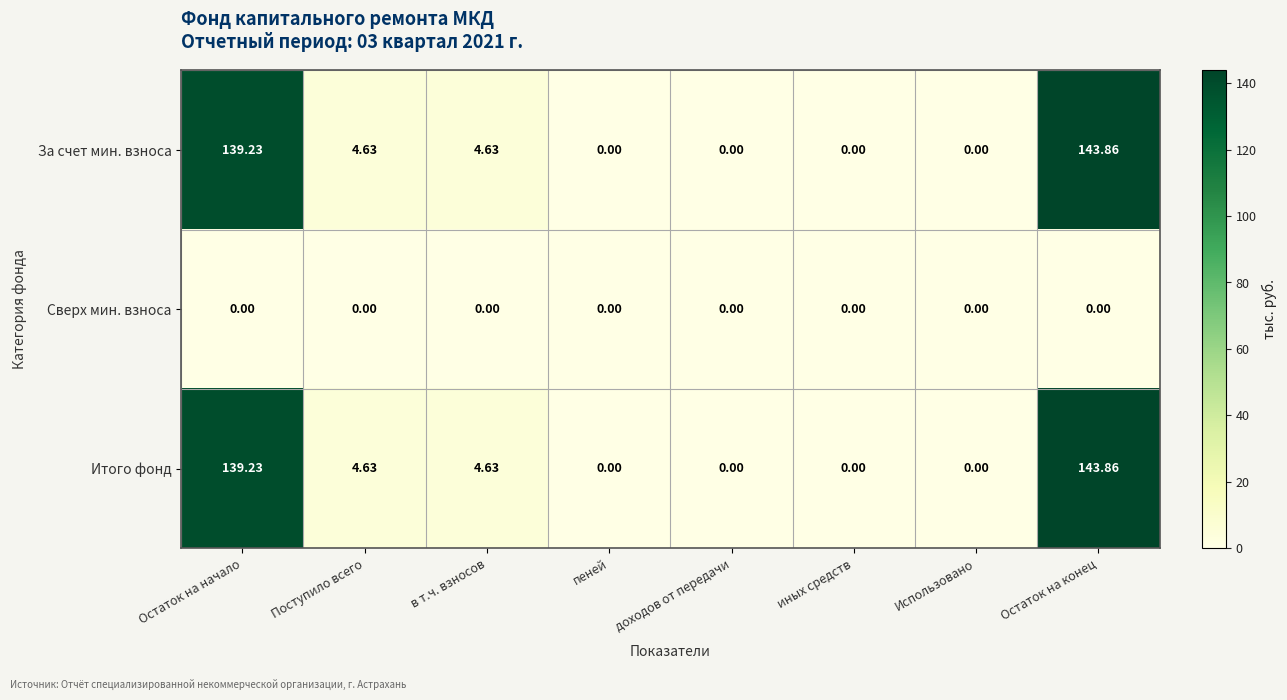

Which category has the highest value in the Итого фонд series?

Остаток на конец